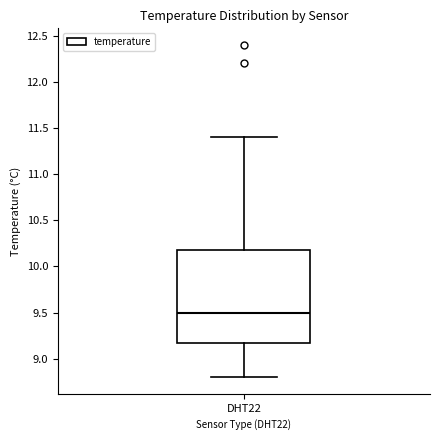

Transcribe this box plot: give where the median line is, the range the box spans, and where the two whiskers end, as read against the y-axis. The values are not printed on the chart, so give them approximately, as read against the axis.

median 9.5, box 9.2 to 10.2, whiskers 8.8 to 11.4